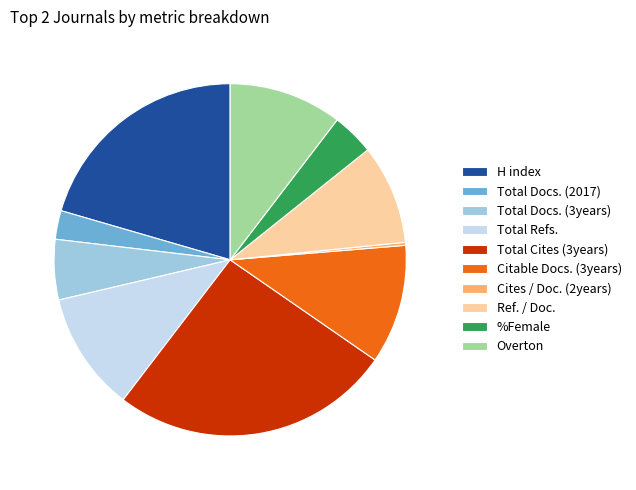

Is it true that Total Cites (3years) is 36% of the pie?

False